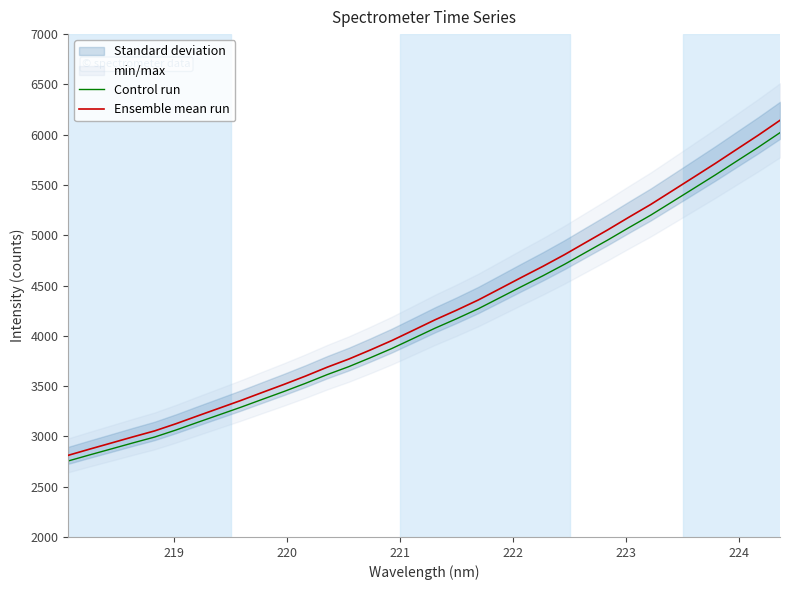

Which series has the largest total across all categories?

Ensemble mean run